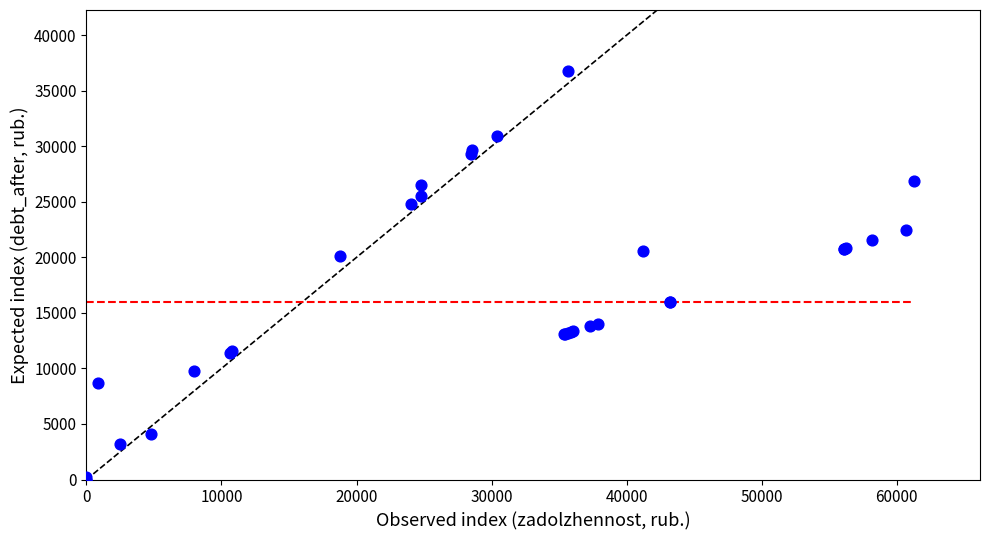

What Y value in the scatter plot is closest to 18378?

20105.2